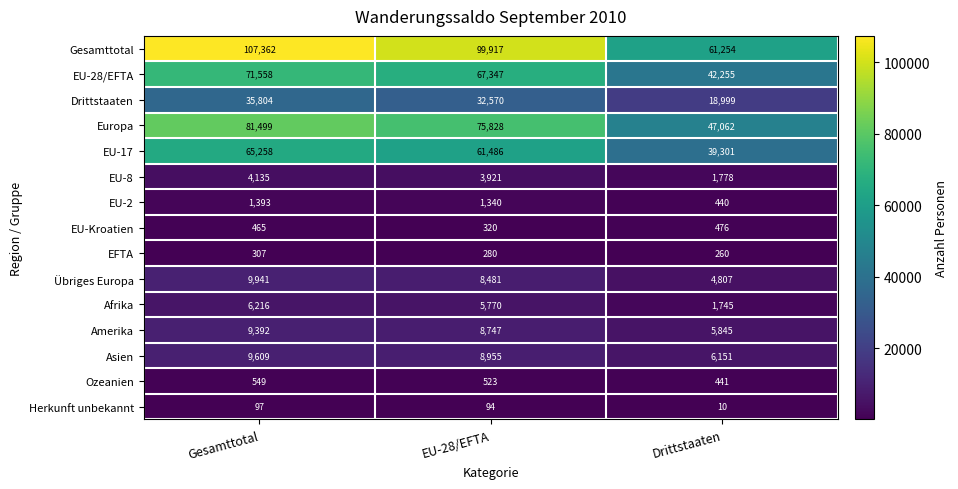

Rank the series by their maximum value, from lowest to highest.

Herkunft unbekannt, EFTA, EU-Kroatien, Ozeanien, EU-2, EU-8, Afrika, Amerika, Asien, Übriges Europa, Drittstaaten, EU-17, EU-28/EFTA, Europa, Gesamttotal